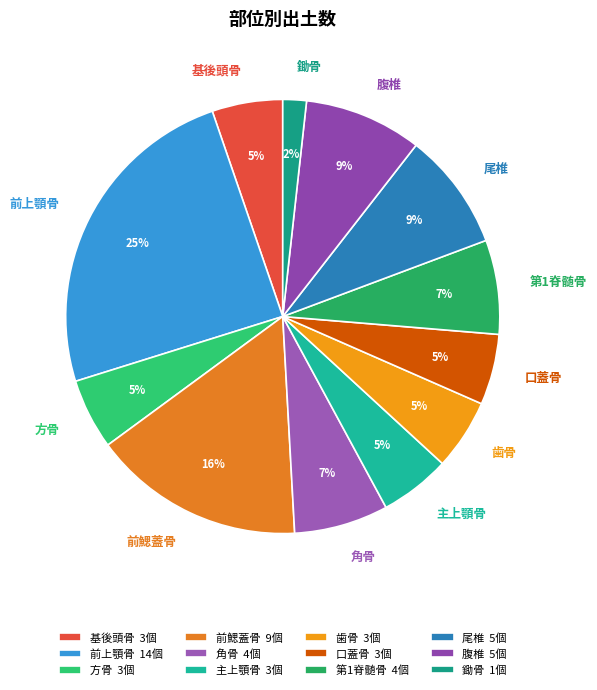

To the nearest percent, what portion does 前上顎骨 represent?

25%